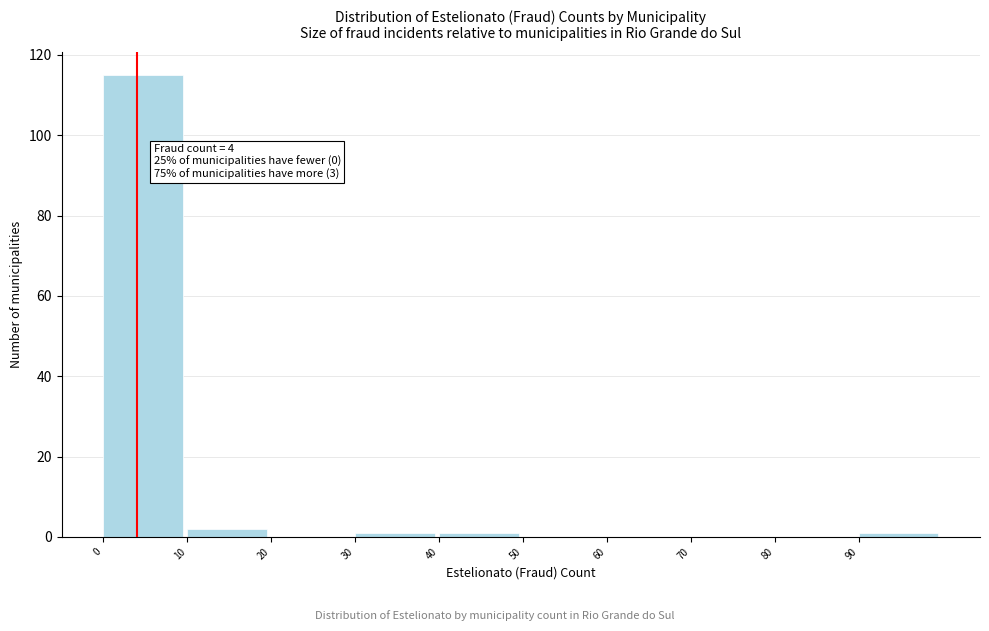

Over which range of the x-axis is the bar tallest?

0 to 10